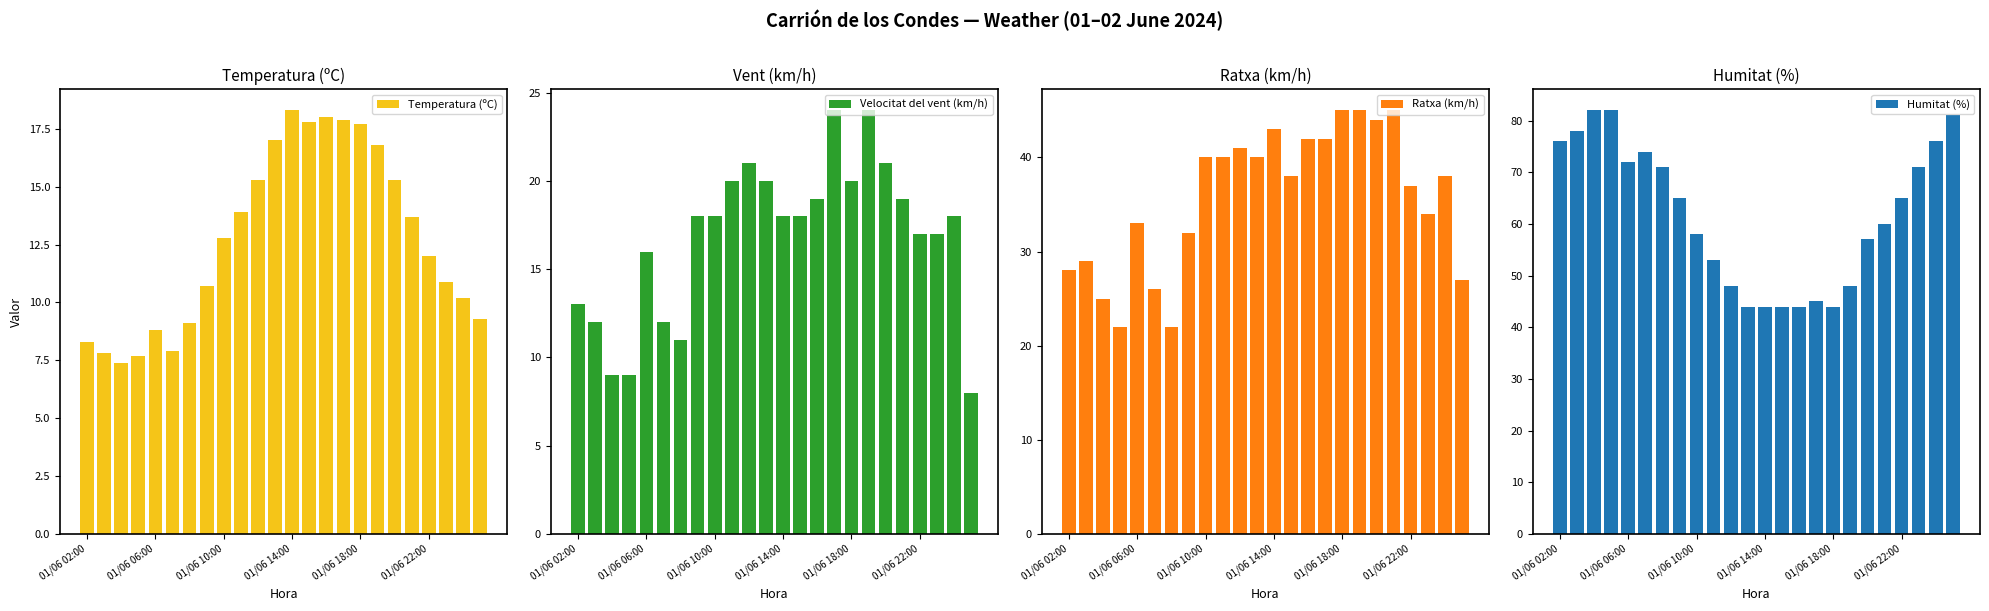

Is it true that Temperatura (ºC) equals 11.0 at 01/06 14:00?

False